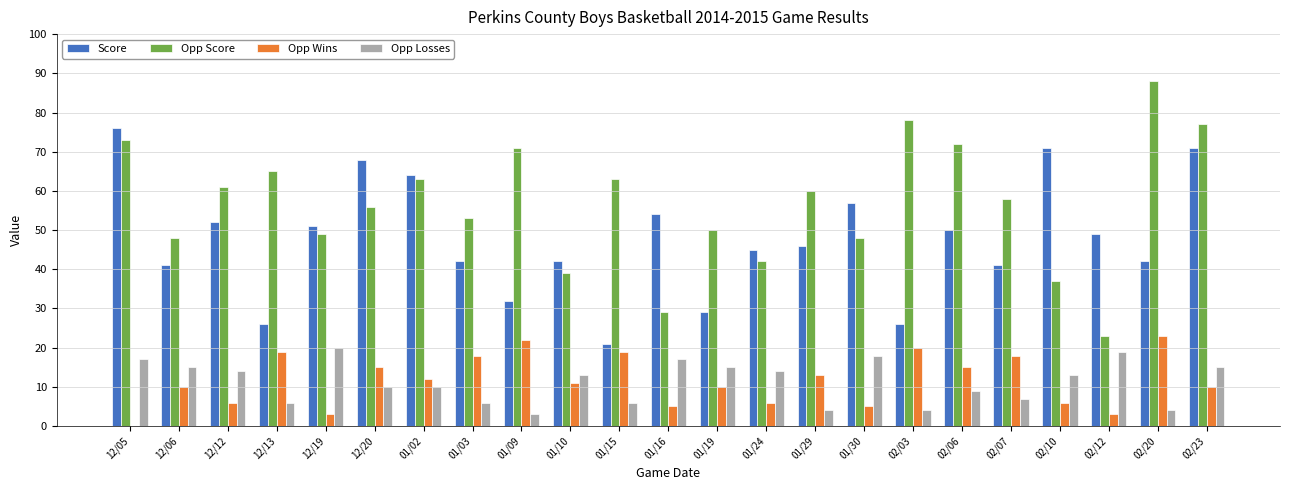

What is the highest value of the Opp Losses series?

20